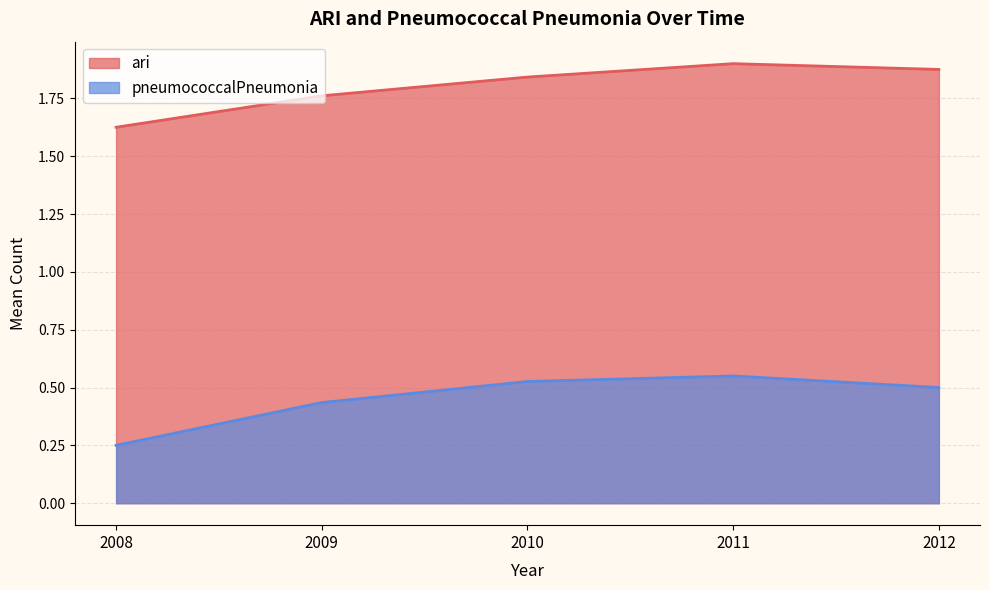

True or false: pneumococcalPneumonia has a value of 0.1 at 2008.

False